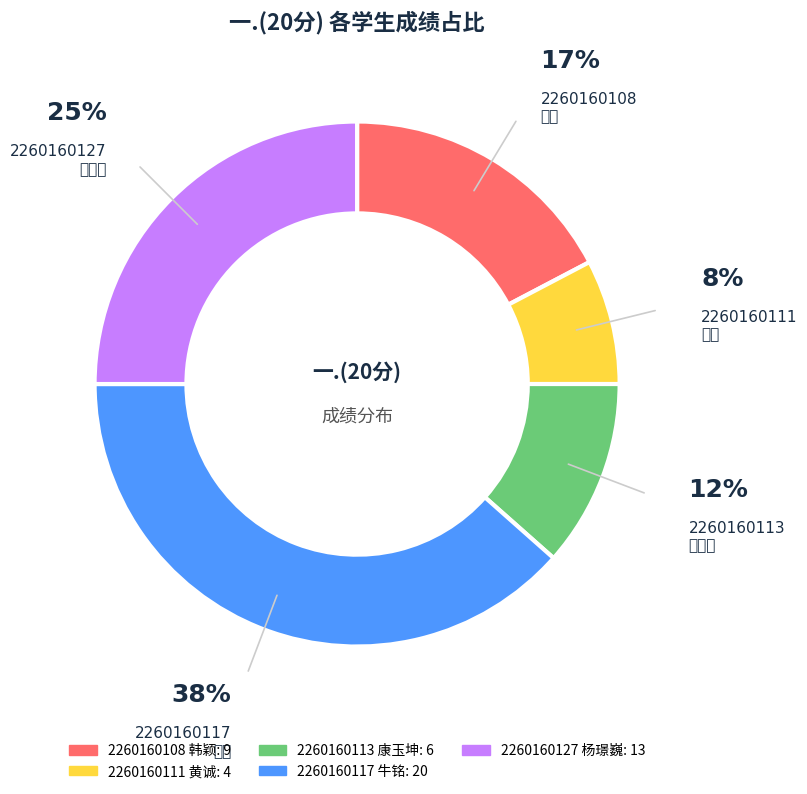

How many slices are in this pie chart?

5